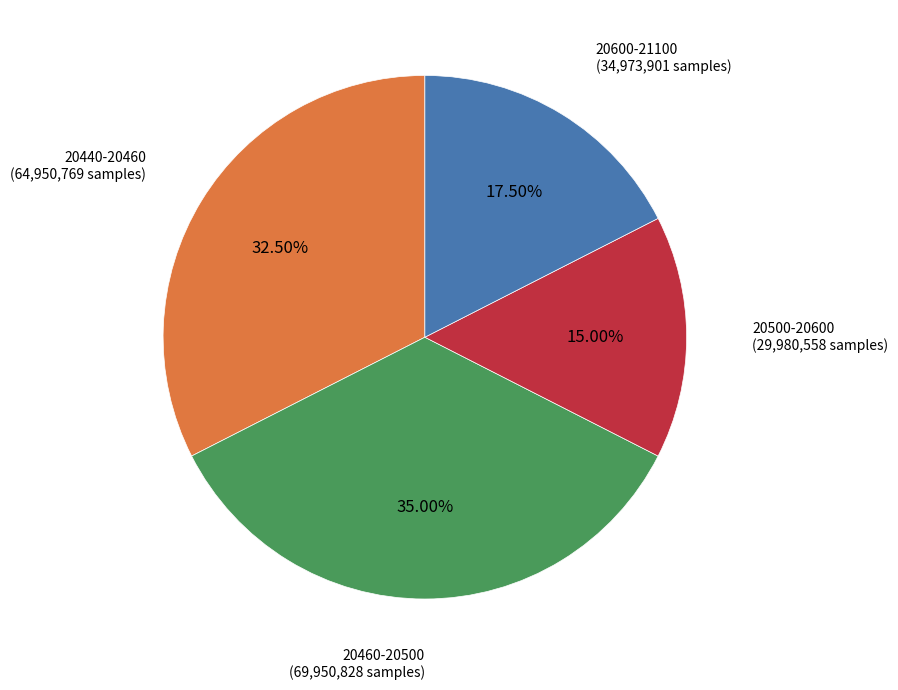

Does any single category account for the majority?

No